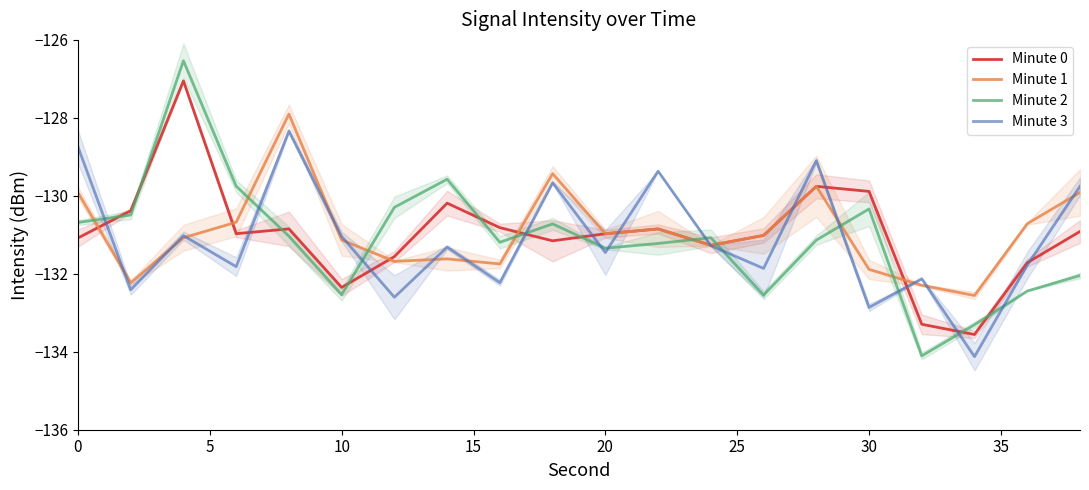

What is the total value across all series at 10?

-515.7